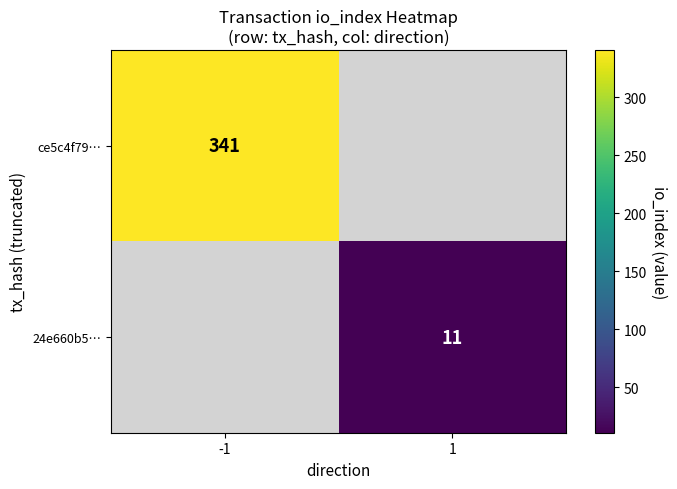

The value of 24e660b5… at 1 is 11. True or false?

True